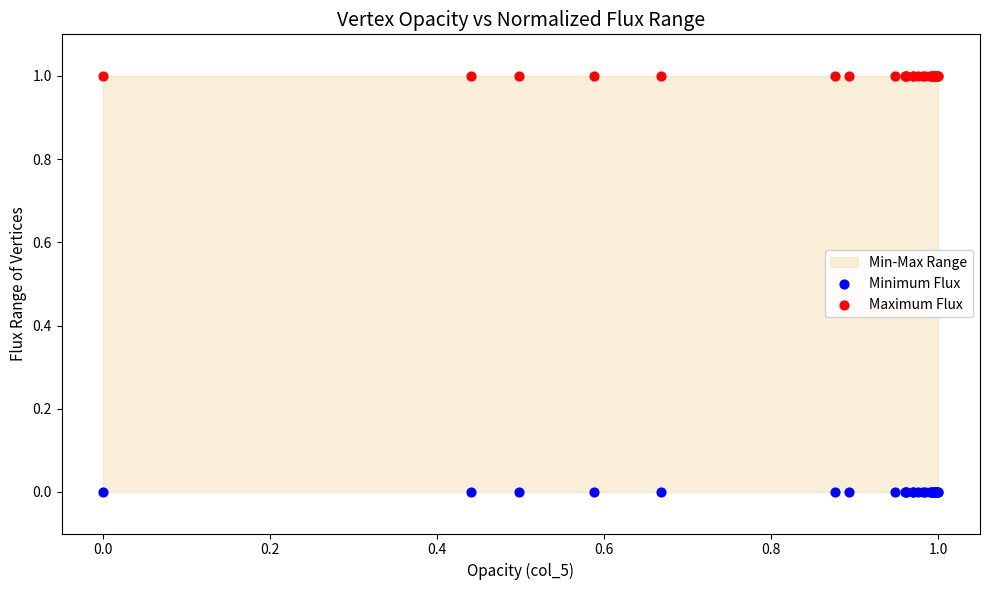

Which series contains the highest Y value?

Maximum Flux